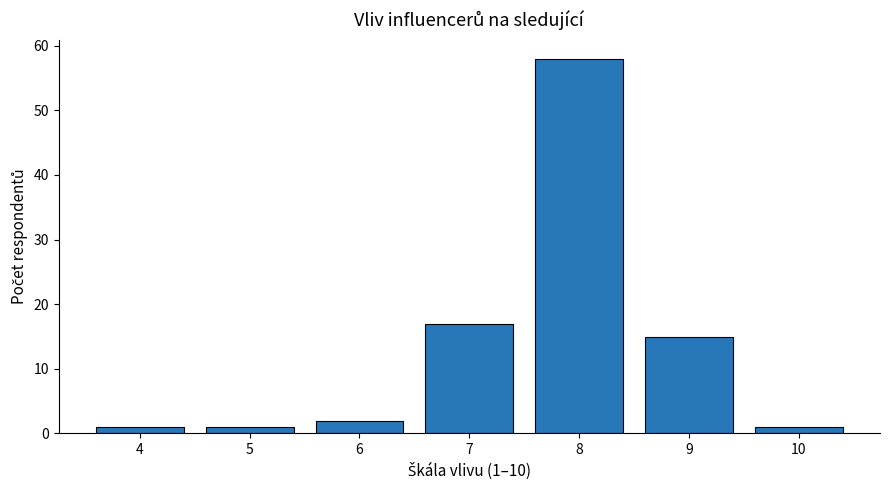

Over which range of the x-axis is the bar tallest?

7.5 to 8.5